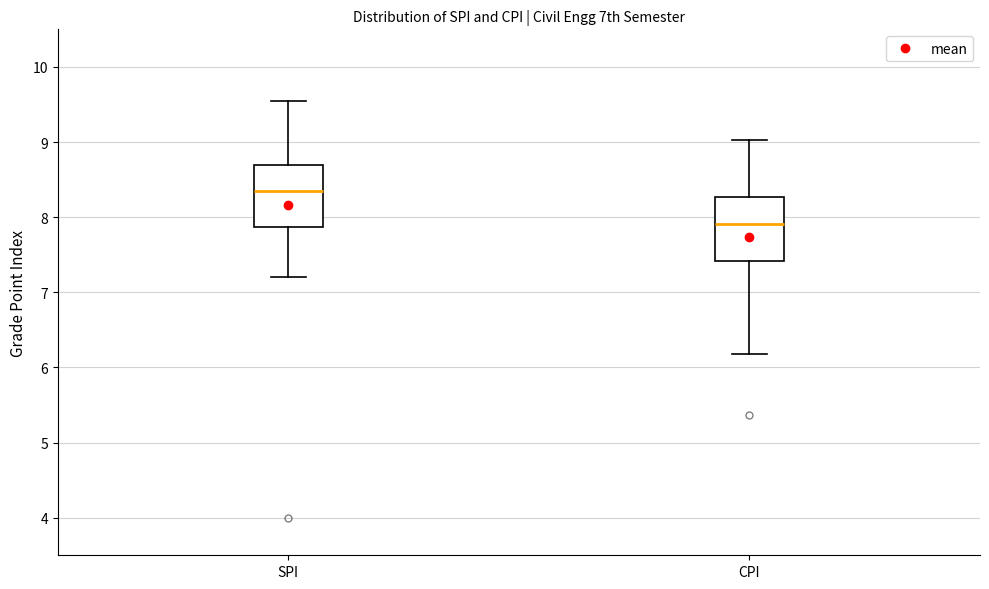

Where does the upper whisker of the box for CPI end on the y-axis? The values are not printed on the chart, so give them approximately, as read against the axis.

9.0